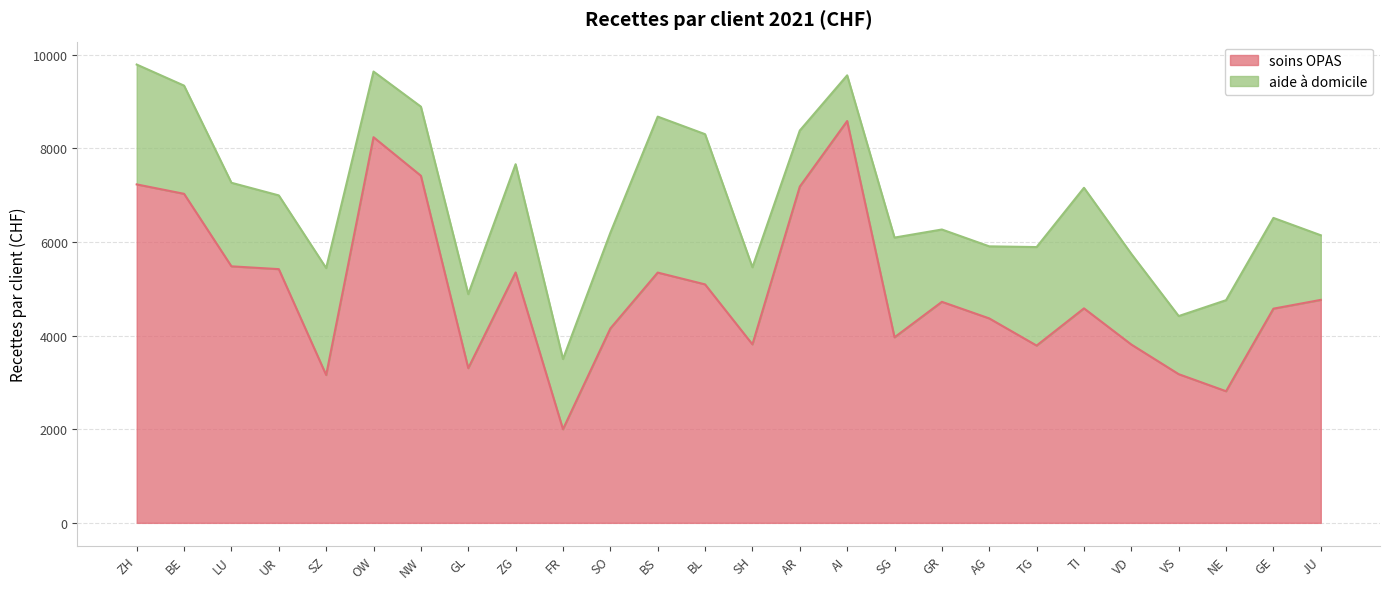

What is the difference between the soins OPAS values at OW and VD?

4427.8